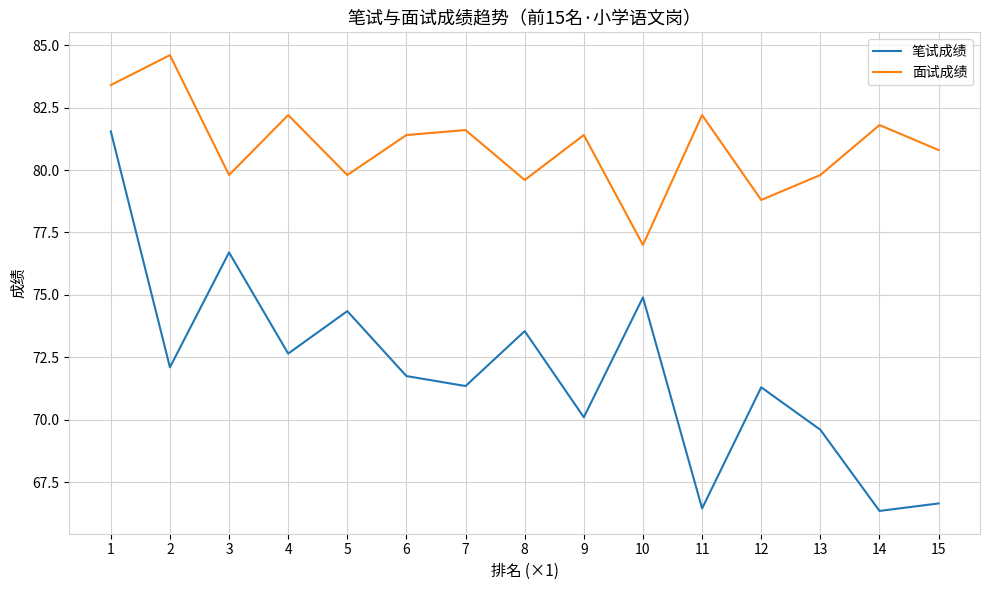

Is this an area chart (filled region under the line)?

No